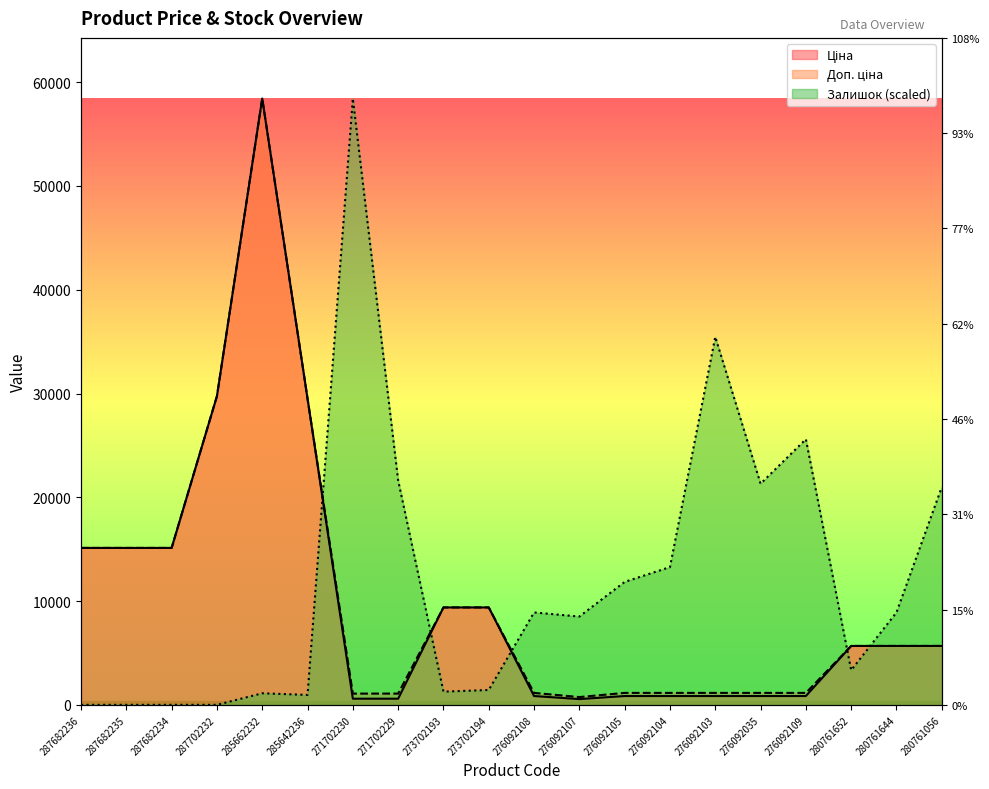

At which category does Ціна reach its first local valley?

276092107